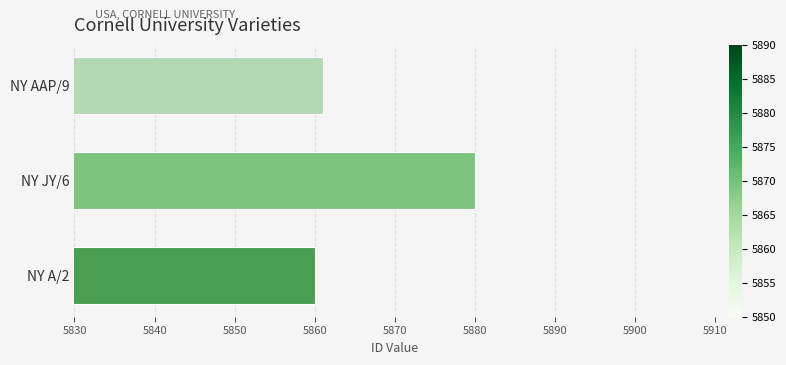

The chart shows a value of 9080 at NY AAP/9. True or false?

False